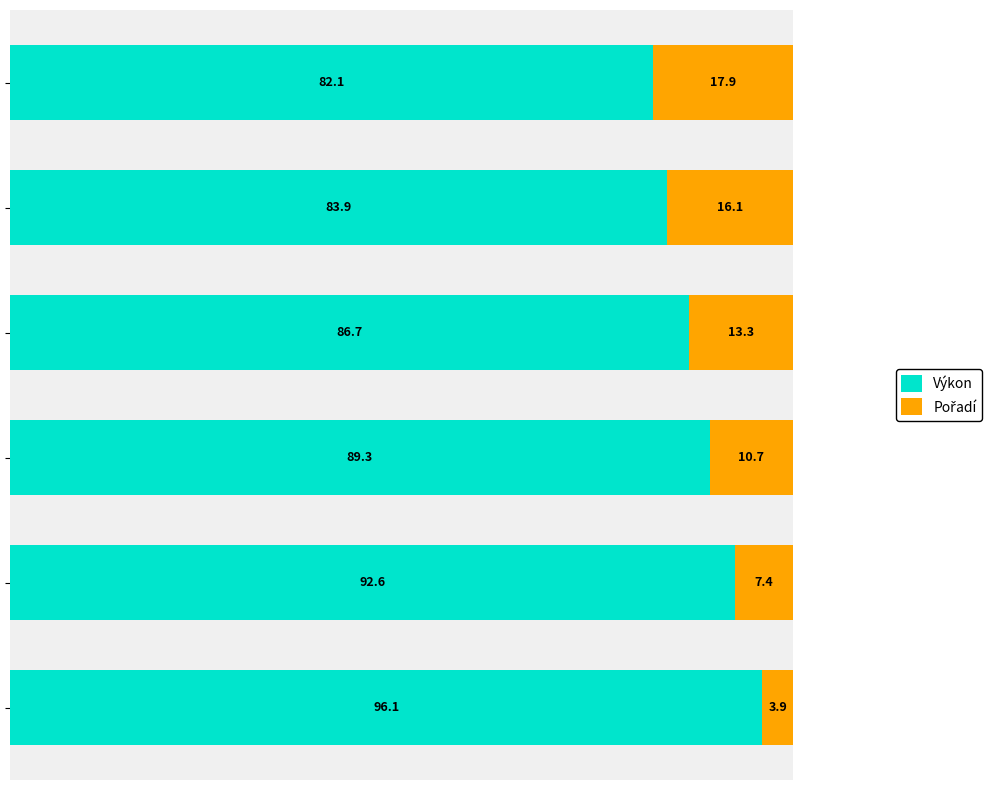

What is the lowest value of the Výkon series?

82.1